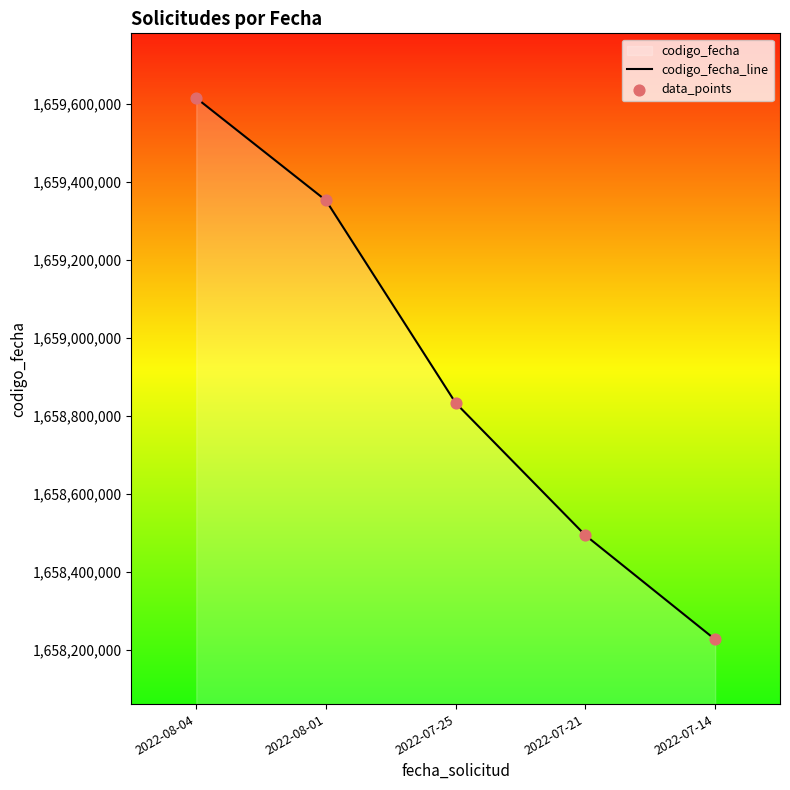

Which series has the largest total across all categories?

codigo_fecha_line